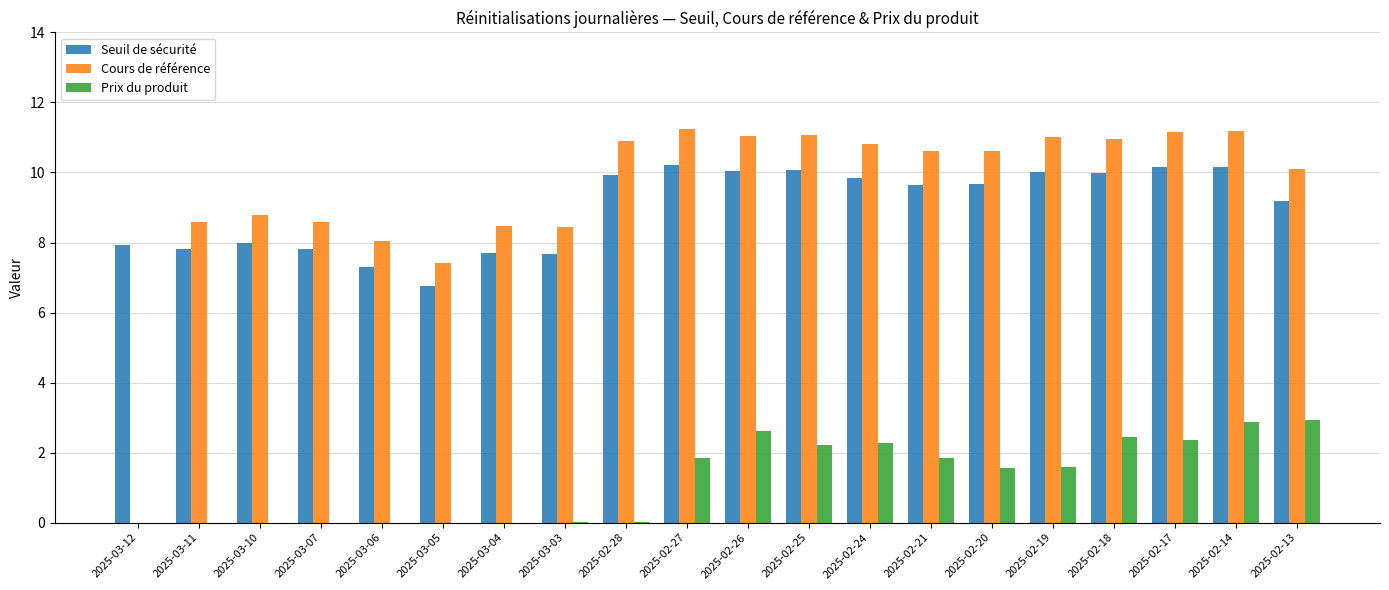

What is the highest value of the Seuil de sécurité series?

10.2